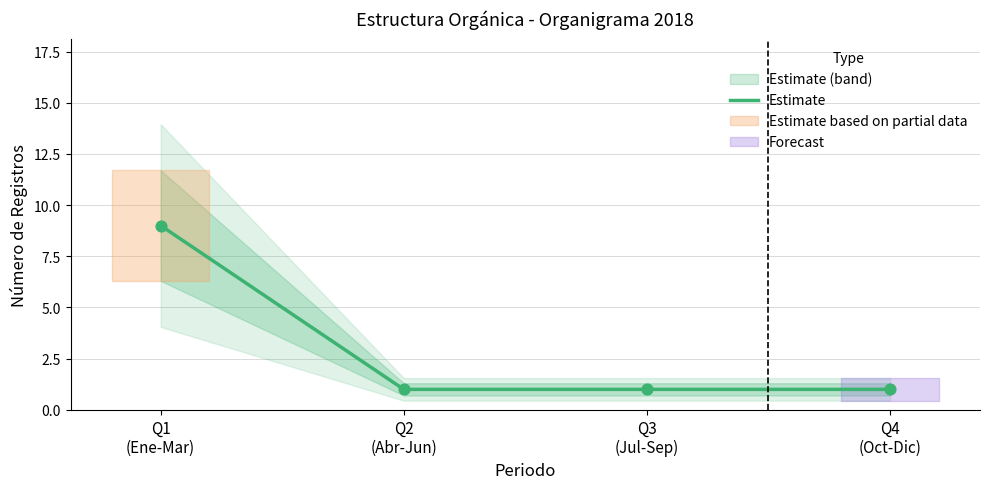

Approximately how many times larger is the value at Q2
(Abr-Jun) compared to Q3
(Jul-Sep)?

1.0